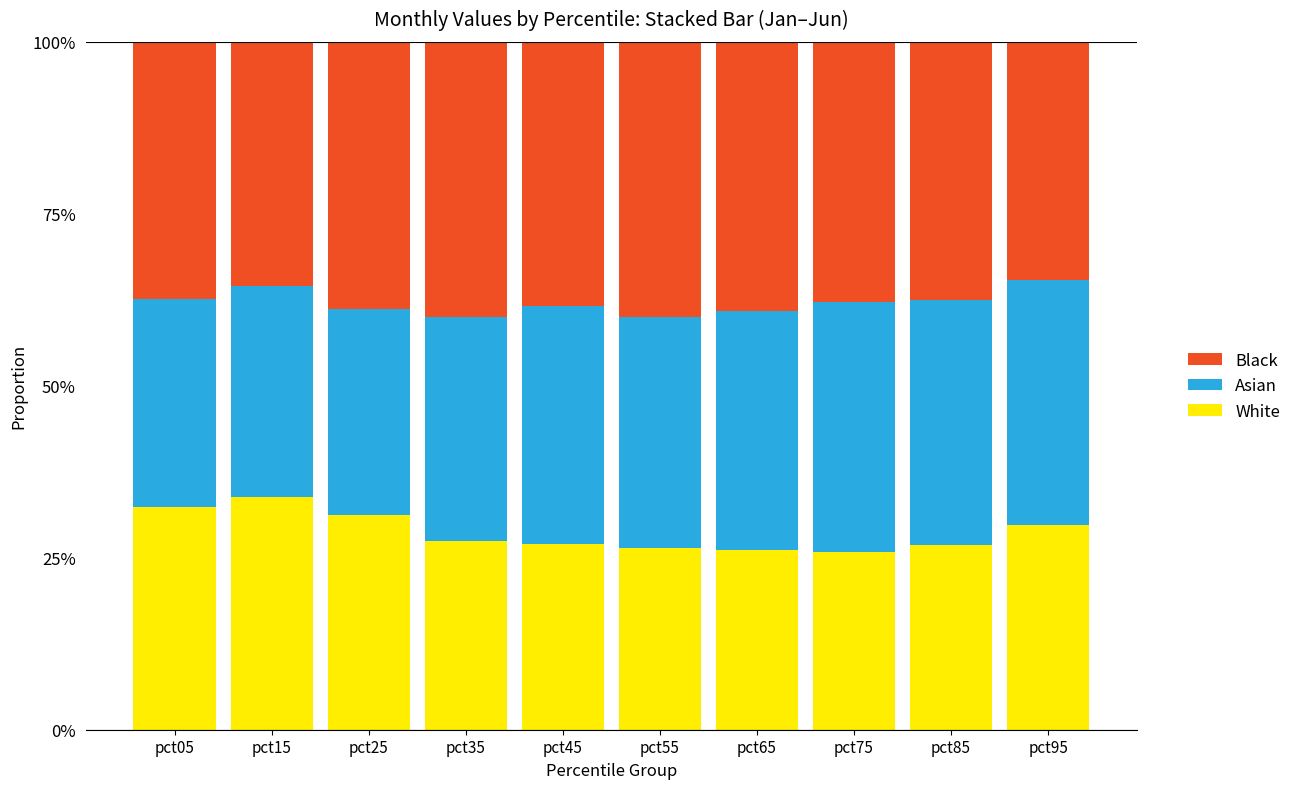

What are all the series names shown in the legend?

Black, Asian, White